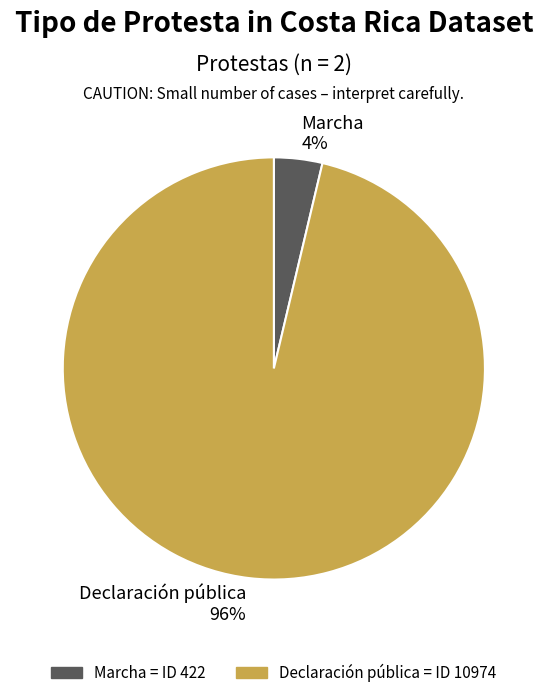

True or false: Marcha accounts for 13% of the total.

False